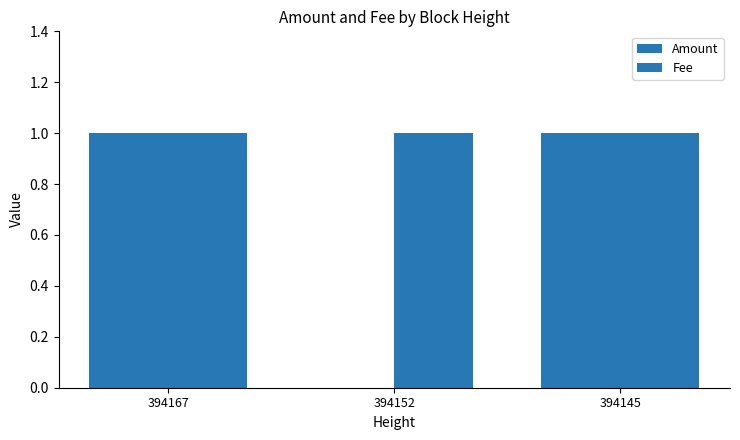

Which series changed the most between 394167 and 394145?

Amount